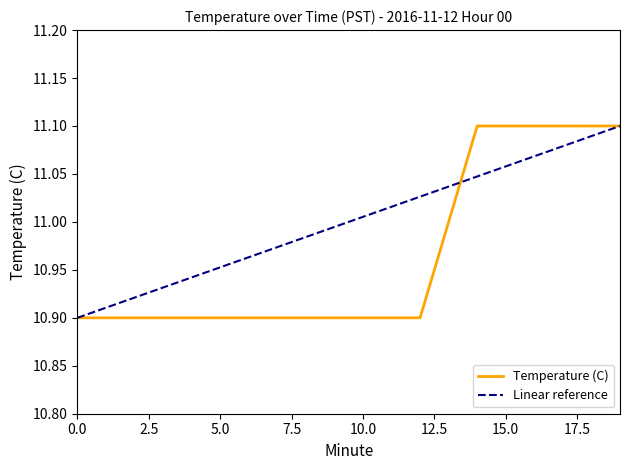

Reading right to left, transcribe all the data shown in this chart.

19=11.1	18=11.1	17=11.1	16=11.1	15=11.1	14=11.1	13=11.0	12=10.9	11=10.9	10=10.9	9=10.9	8=10.9	7=10.9	6=10.9	5=10.9	4=10.9	3=10.9	2=10.9	1=10.9	0=10.9